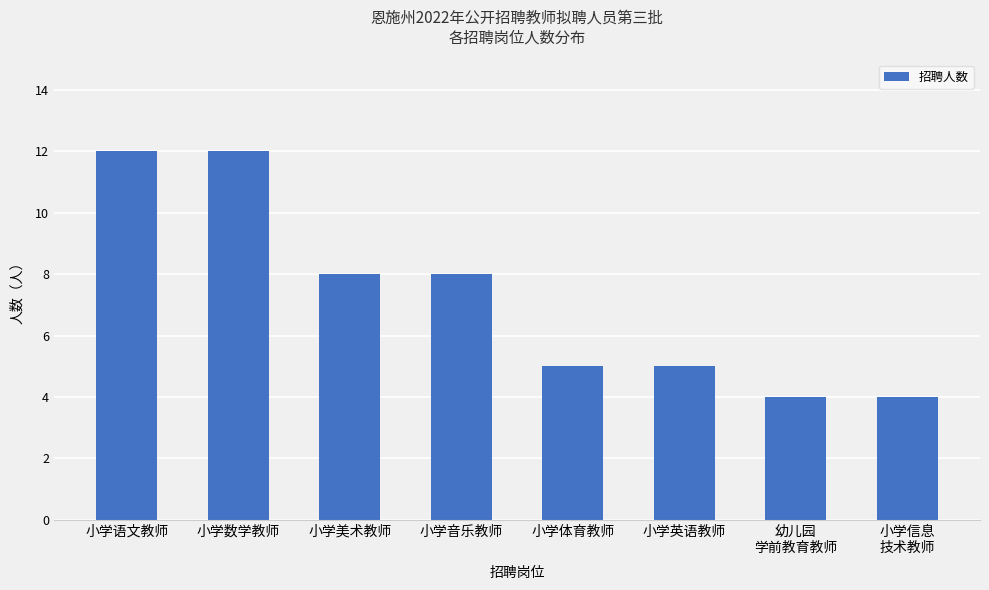

How many values are between 5 and 12?

6